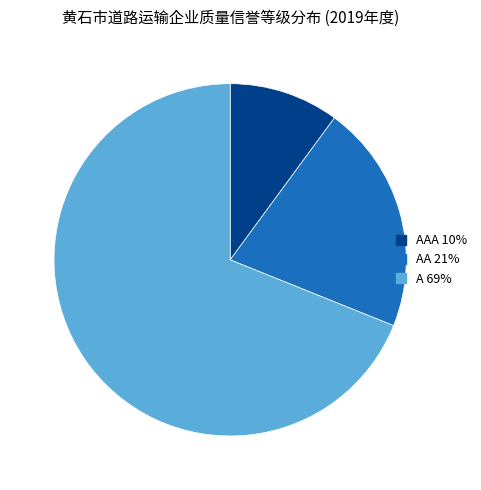

Count the number of slices in the pie.

3